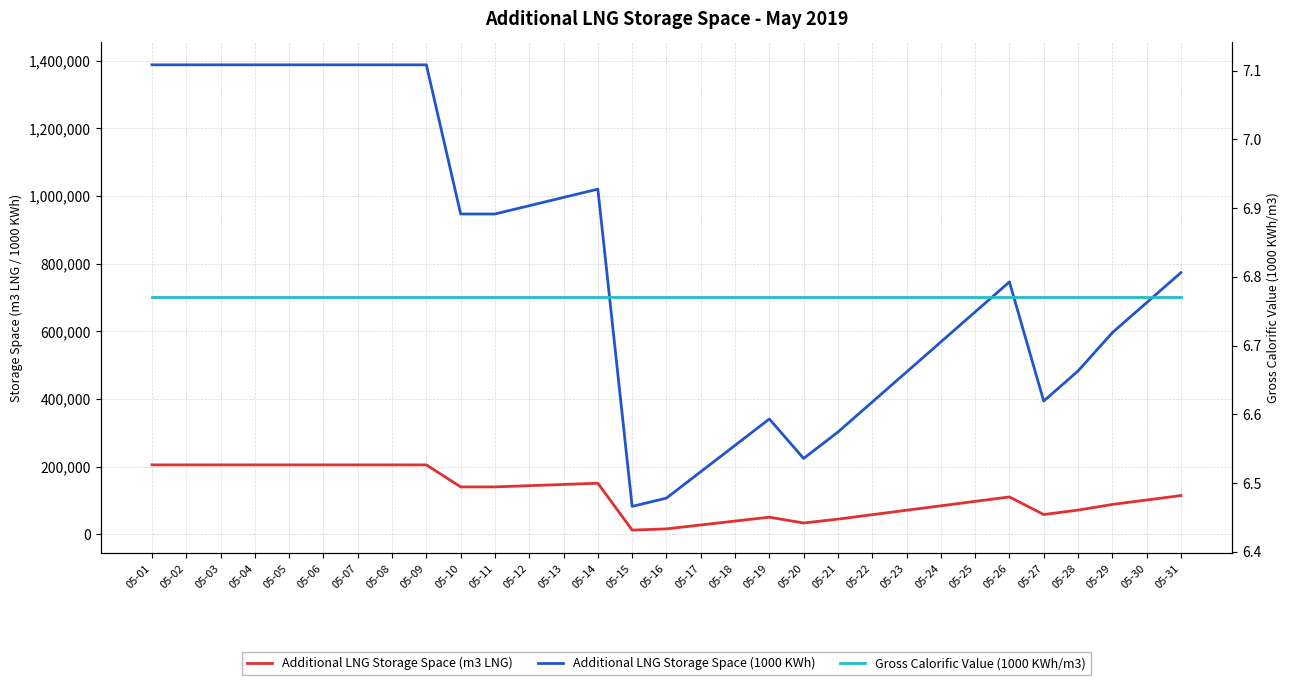

Does the chart have visible grid lines?

Yes